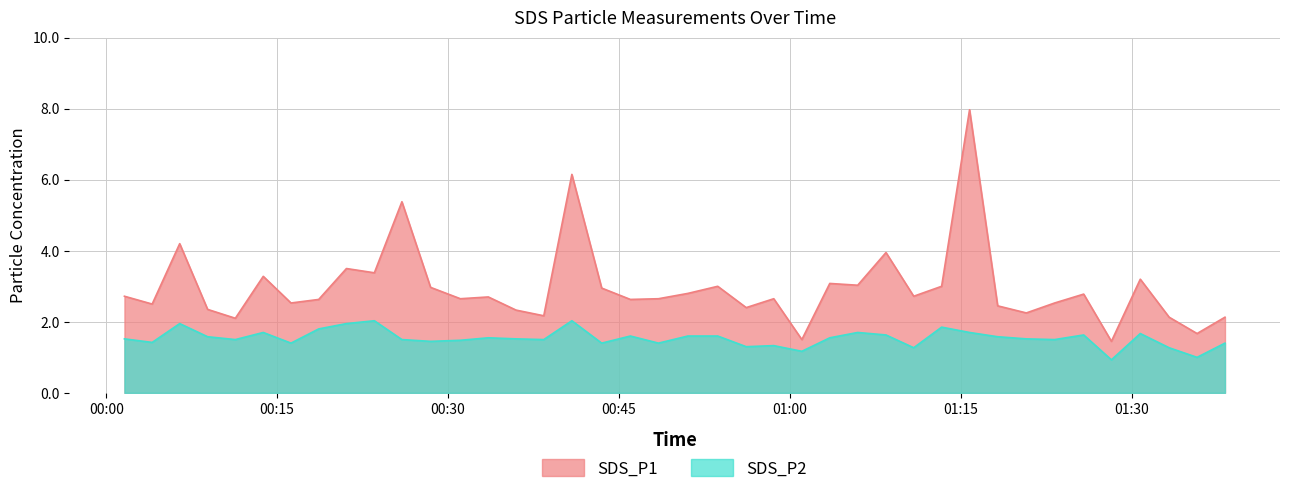

Reading right to left, extract all data points from this chart.

SDS_P1: 2.1	1.7	2.1	3.2	1.4	2.8	2.5	2.2	2.5	8.0	3.0	2.7	4.0	3.0	3.1	1.5	2.6	2.4	3.0	2.8	2.6	2.6	3.0	6.2	2.2	2.3	2.7	2.6	3.0	5.4	3.4	3.5	2.6	2.5	3.3	2.1	2.4	4.2	2.5	2.7
SDS_P2: 1.4	1.0	1.3	1.7	0.9	1.6	1.5	1.5	1.6	1.7	1.9	1.3	1.6	1.7	1.6	1.2	1.3	1.3	1.6	1.6	1.4	1.6	1.4	2.0	1.5	1.5	1.6	1.5	1.4	1.5	2.0	1.9	1.8	1.4	1.7	1.5	1.6	1.9	1.4	1.5